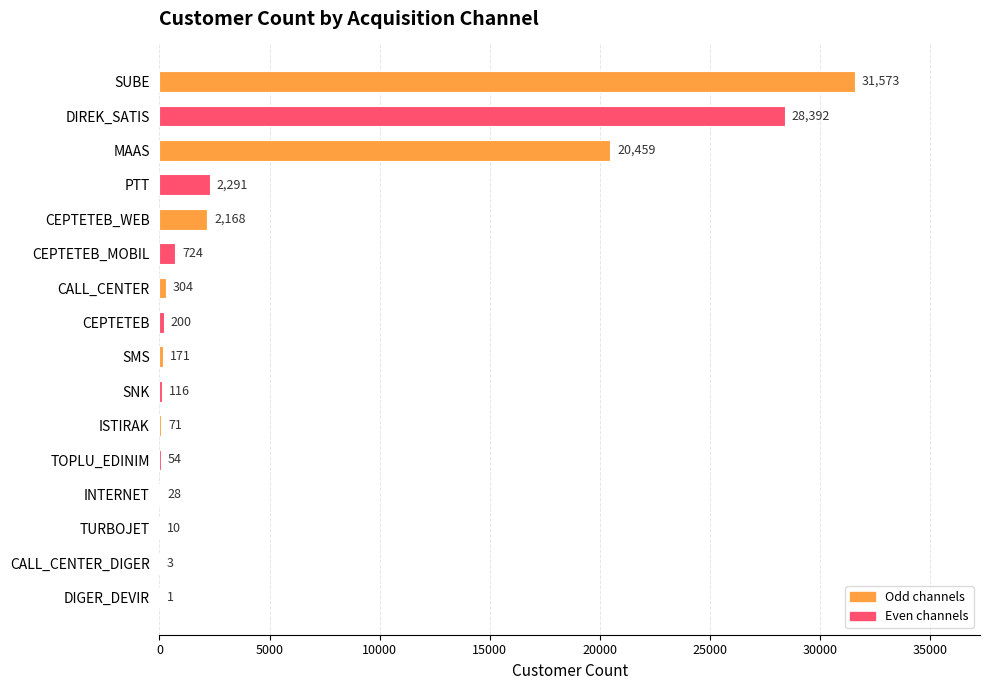

At which category does the chart reach its peak across all series?

SUBE